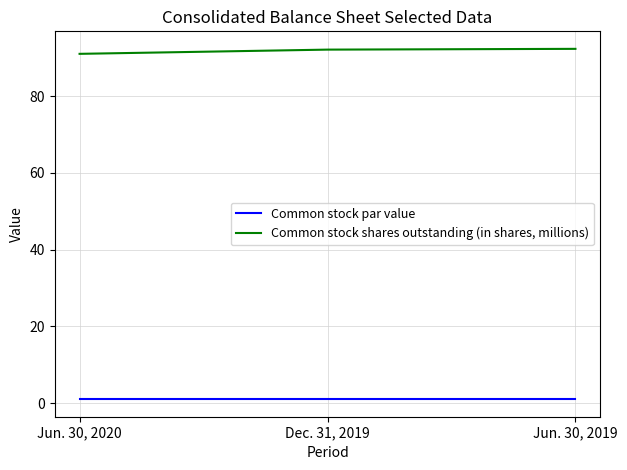

What position from the left is Jun. 30, 2020?

1